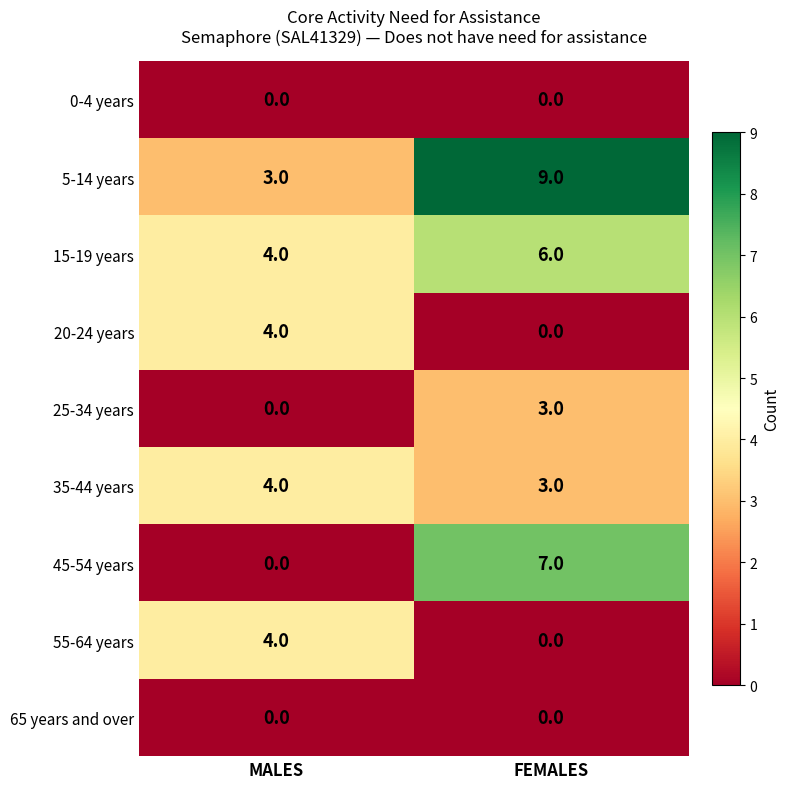

The value of 15-19 years at MALES is 4. True or false?

True